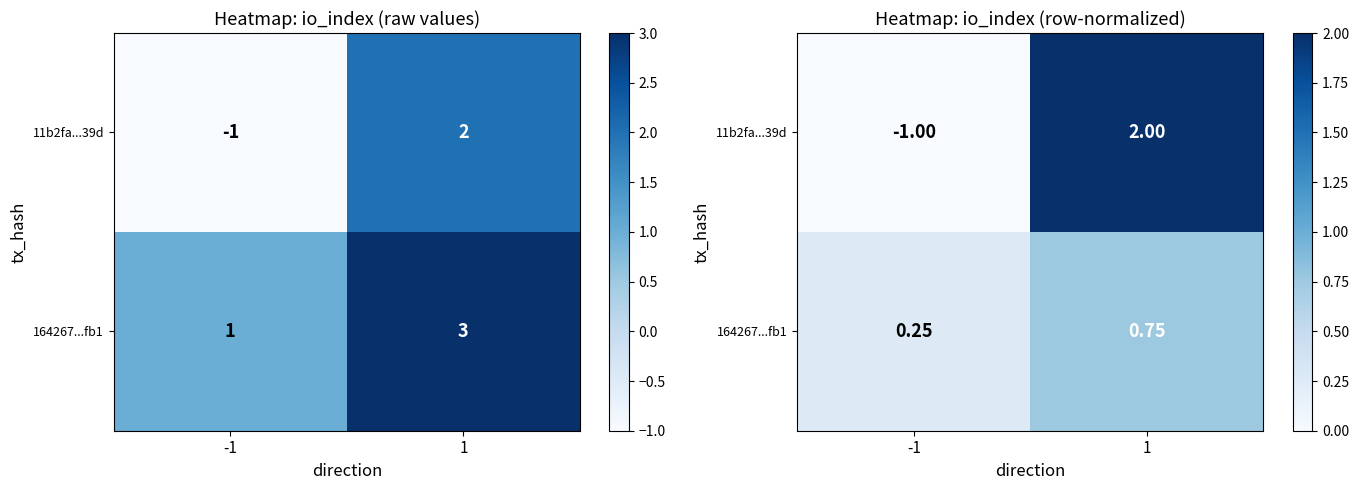

At which label is 11b2fa...39d closest to 0?

-1